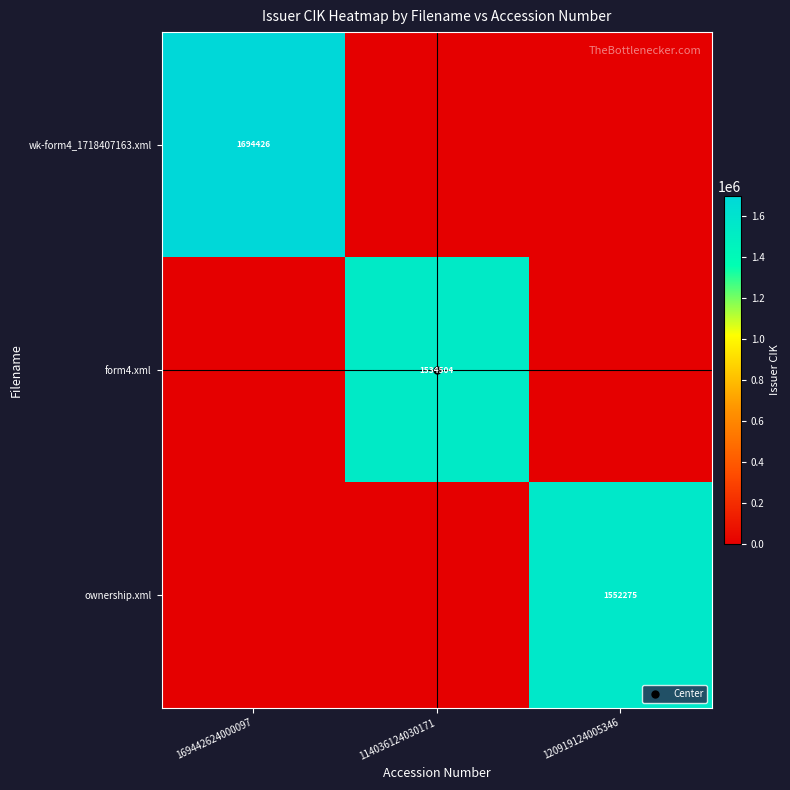

At which label is wk-form4_1718407163.xml closest to 847213?

169442624000097